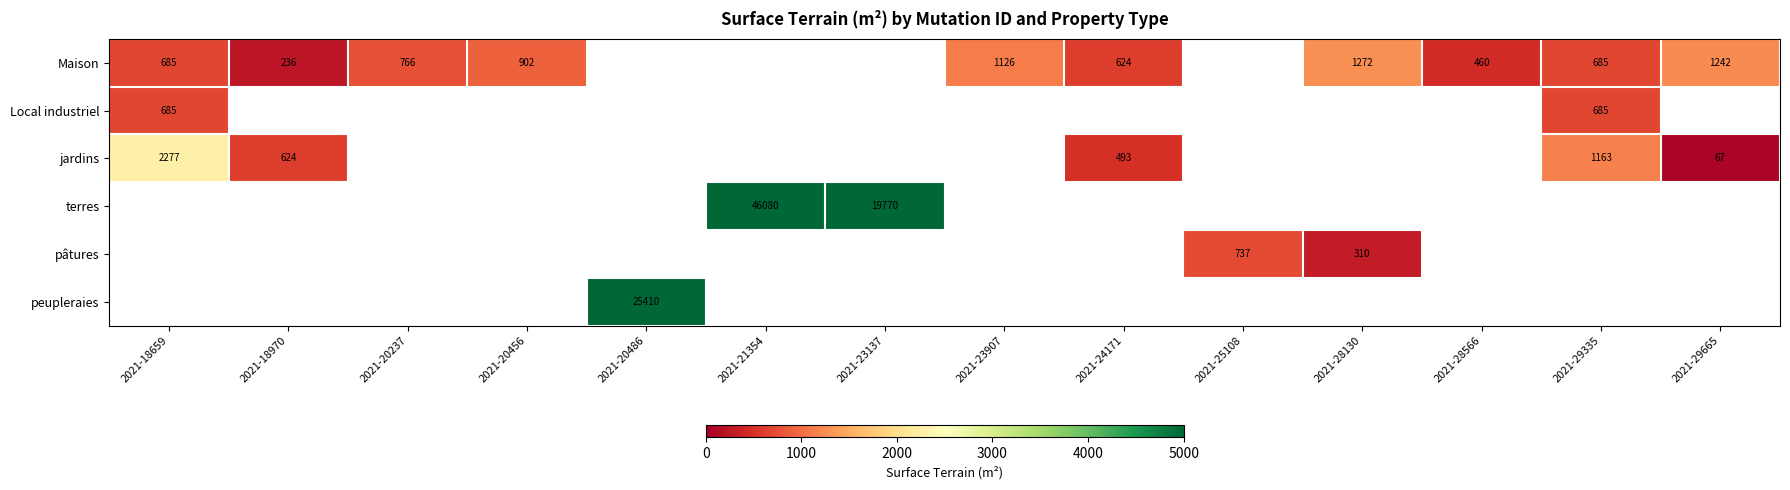

The Maison series shows 1272 at 2021-28130. True or false?

True